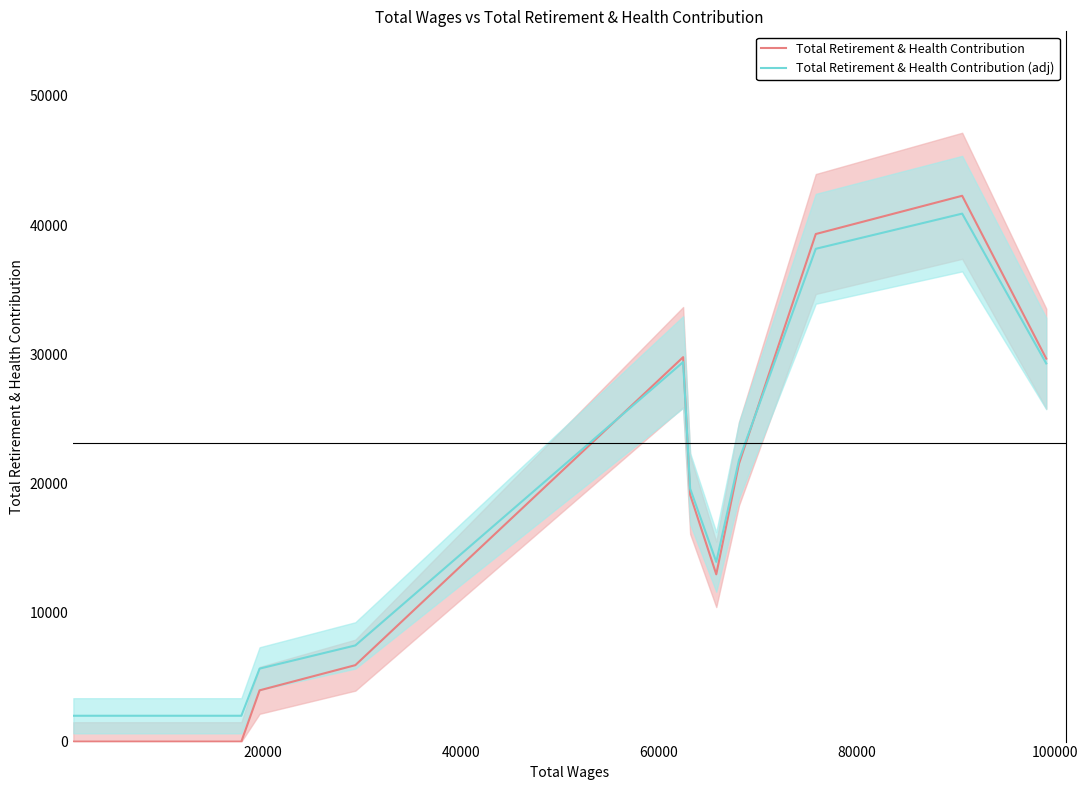

What is the highest value of the Total Retirement & Health Contribution (adj) series?

40883.8